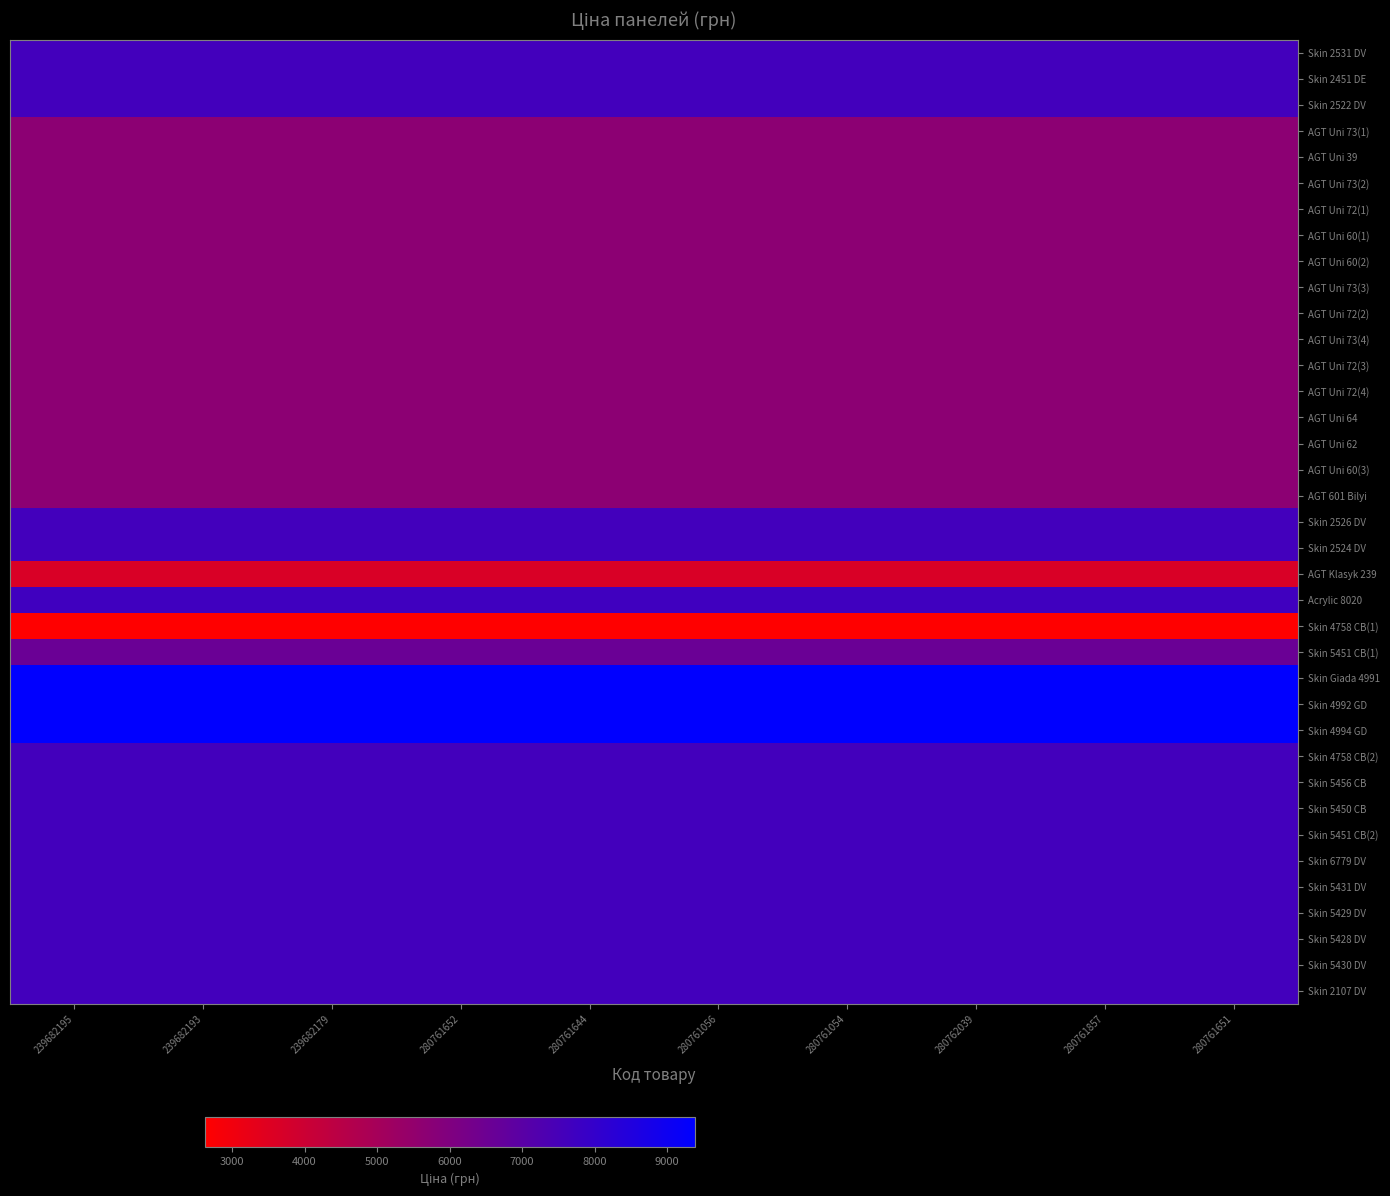

At which category does the chart reach its peak across all series?

239682195